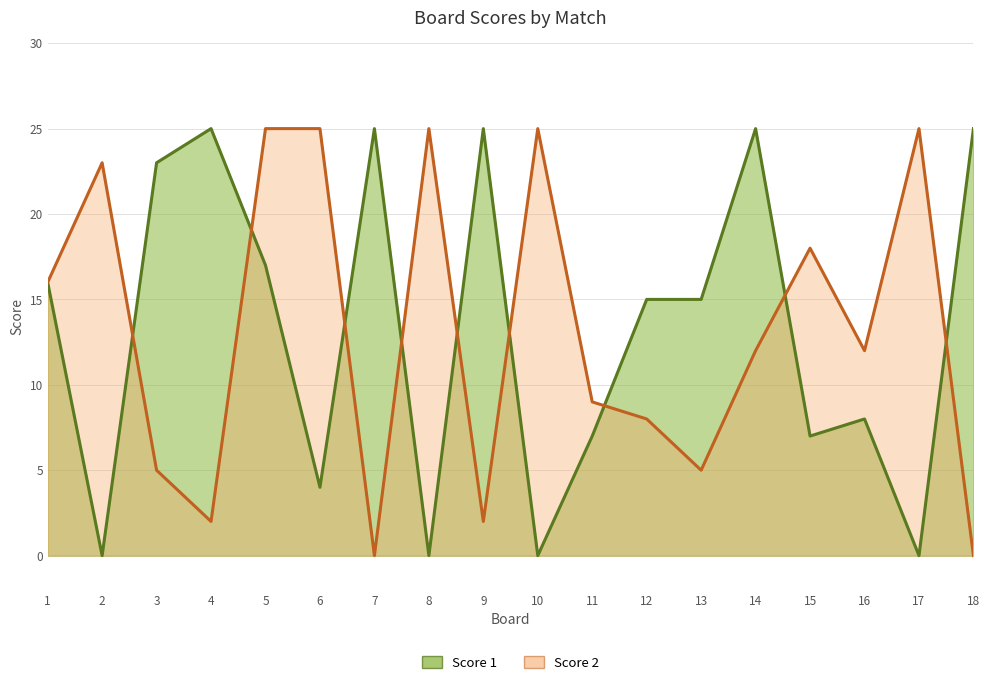

True or false: Score 1 has more than 0 points higher than both neighbors.

True